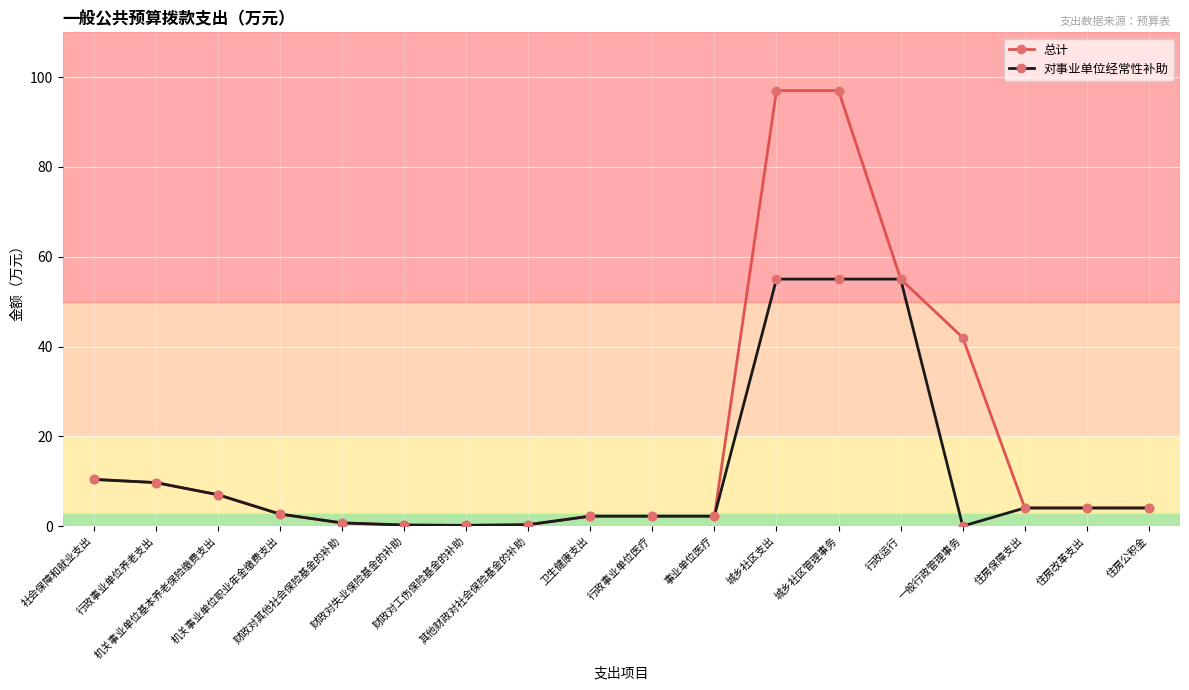

Is the value of 总计 at 机关事业单位基本养老保险缴费支出 greater than the value of 对事业单位经常性补助 at 机关事业单位职业年金缴费支出?

Yes